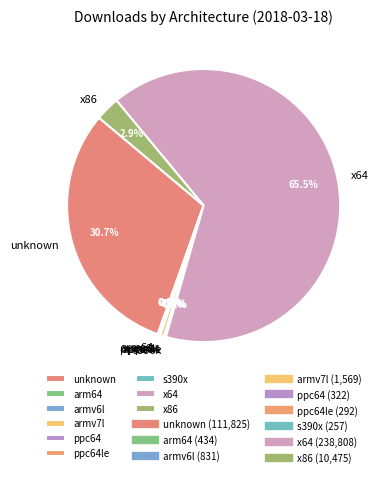

Is x64 the majority of the pie?

Yes